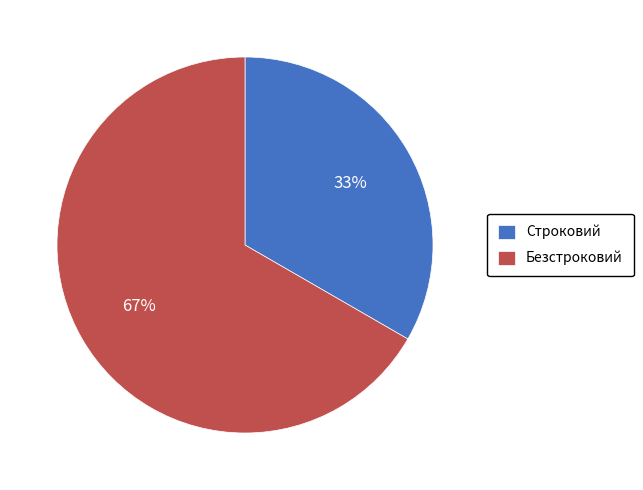

What is the ratio of the value at Безстроковий to the value at Строковий?

2.0